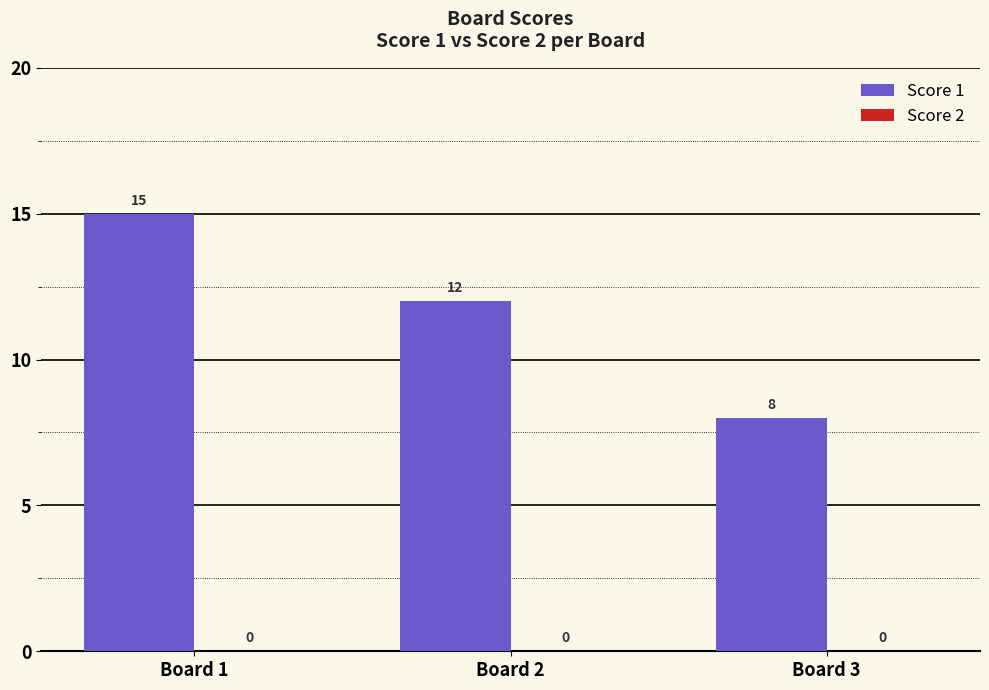

Which label corresponds to the largest value in the chart?

Board 1